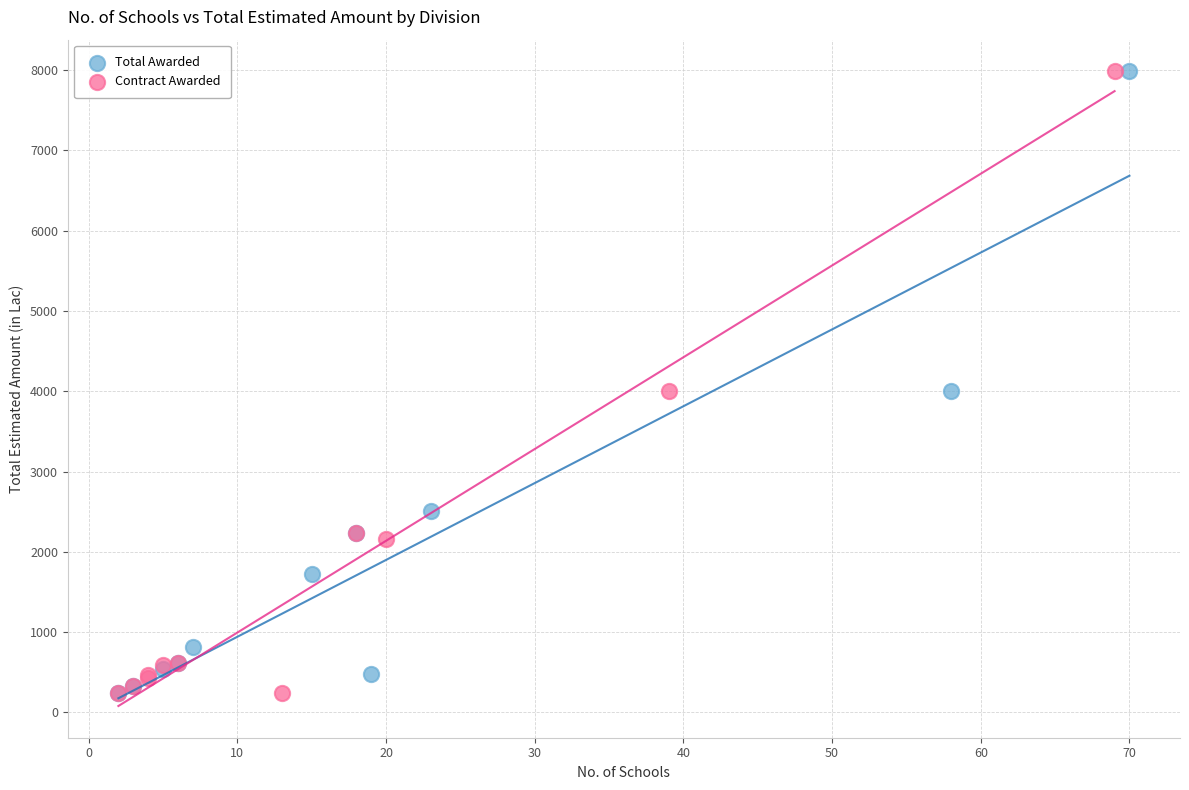

What are all the series names shown in the legend?

Total Awarded, Contract Awarded